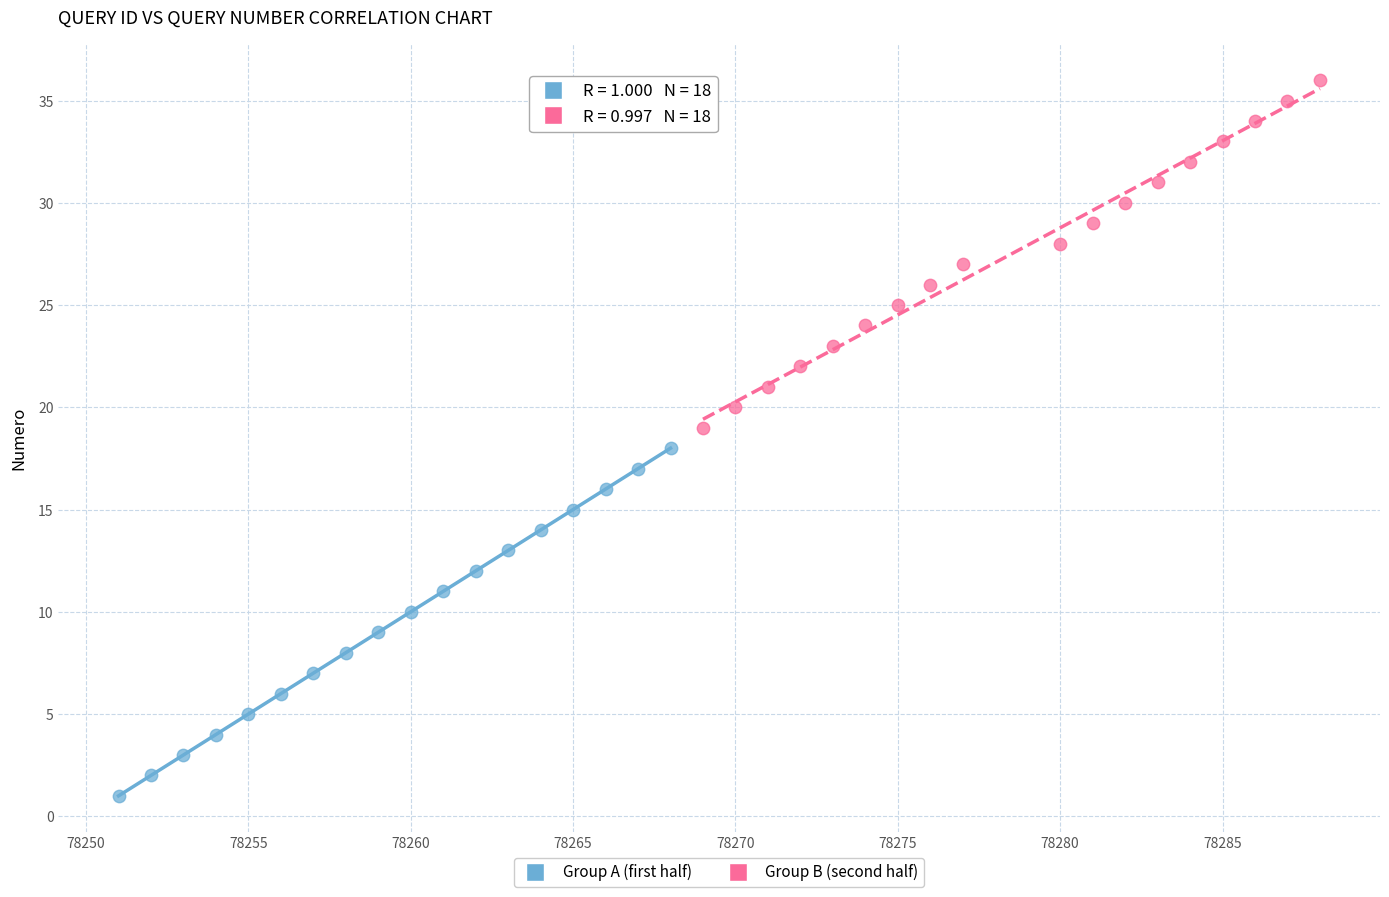

Which series contains the highest Y value?

Group B (second half)